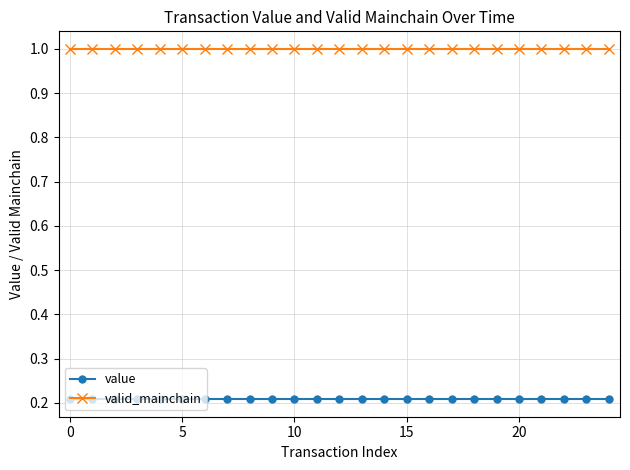

What is the average value of the valid_mainchain series?

1.0